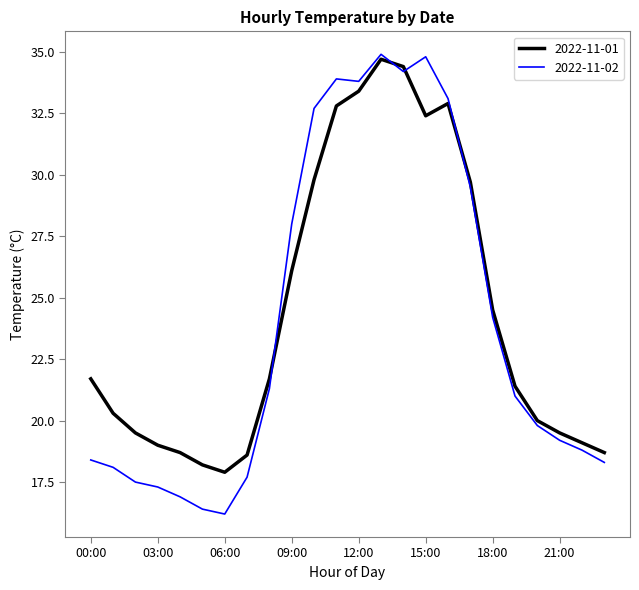

What is the maximum value for 2022-11-02?

34.9